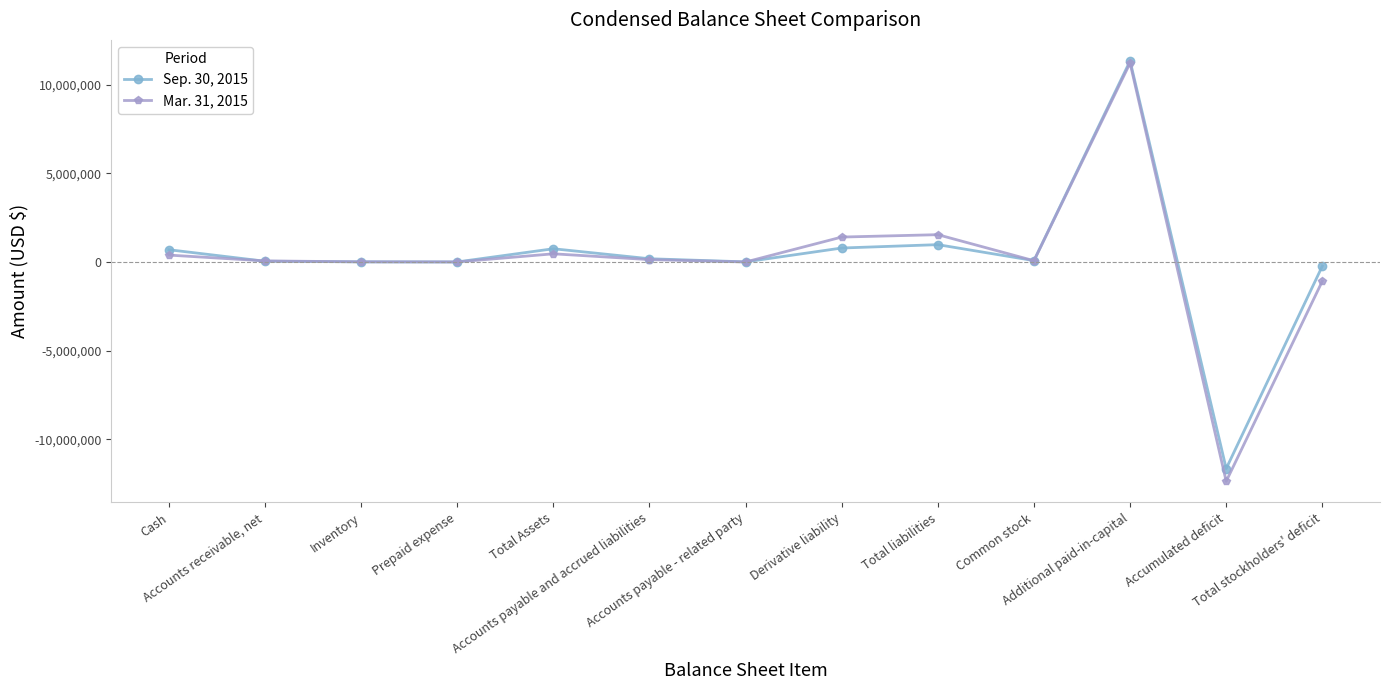

True or false: Sep. 30, 2015 has more than 2 points higher than both neighbors.

True